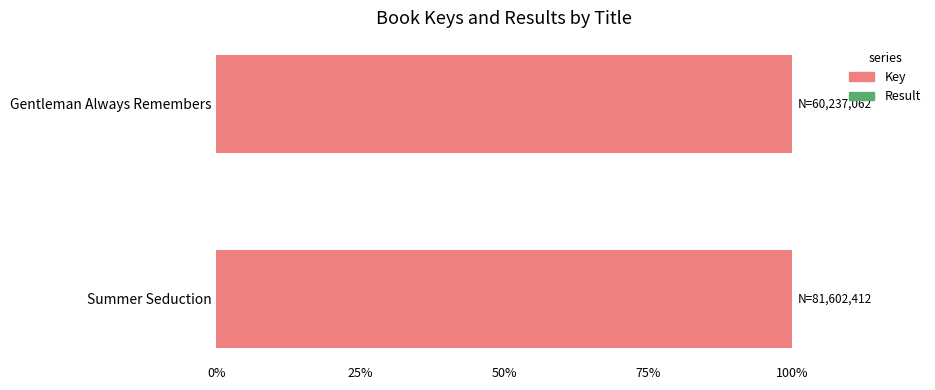

What is the maximum value for Key?

100.0